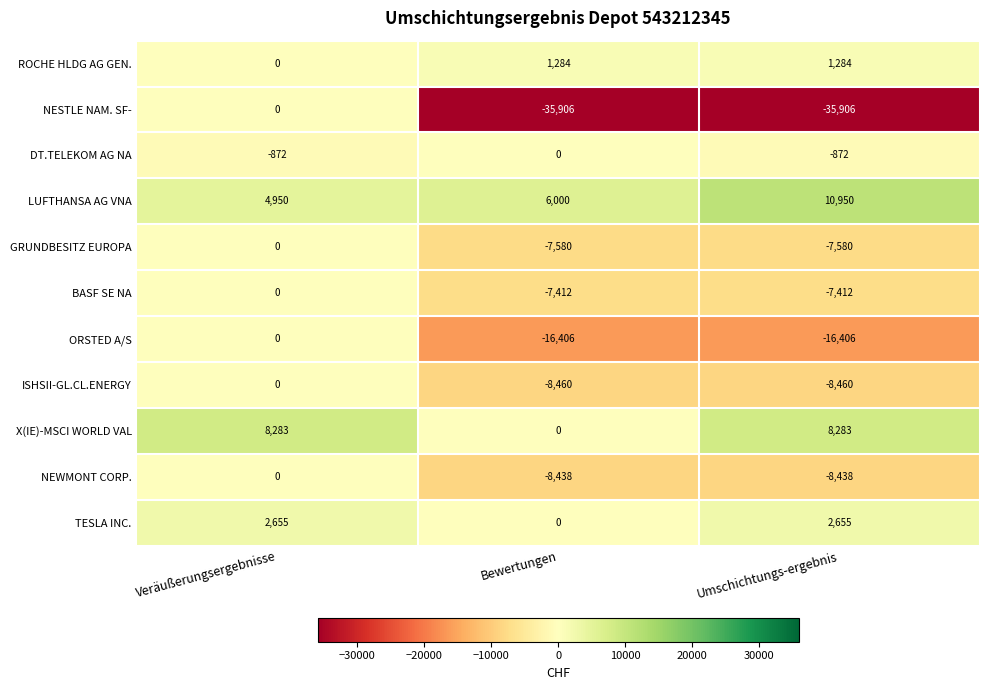

What is the average value of the ROCHE HLDG AG GEN. series?

856